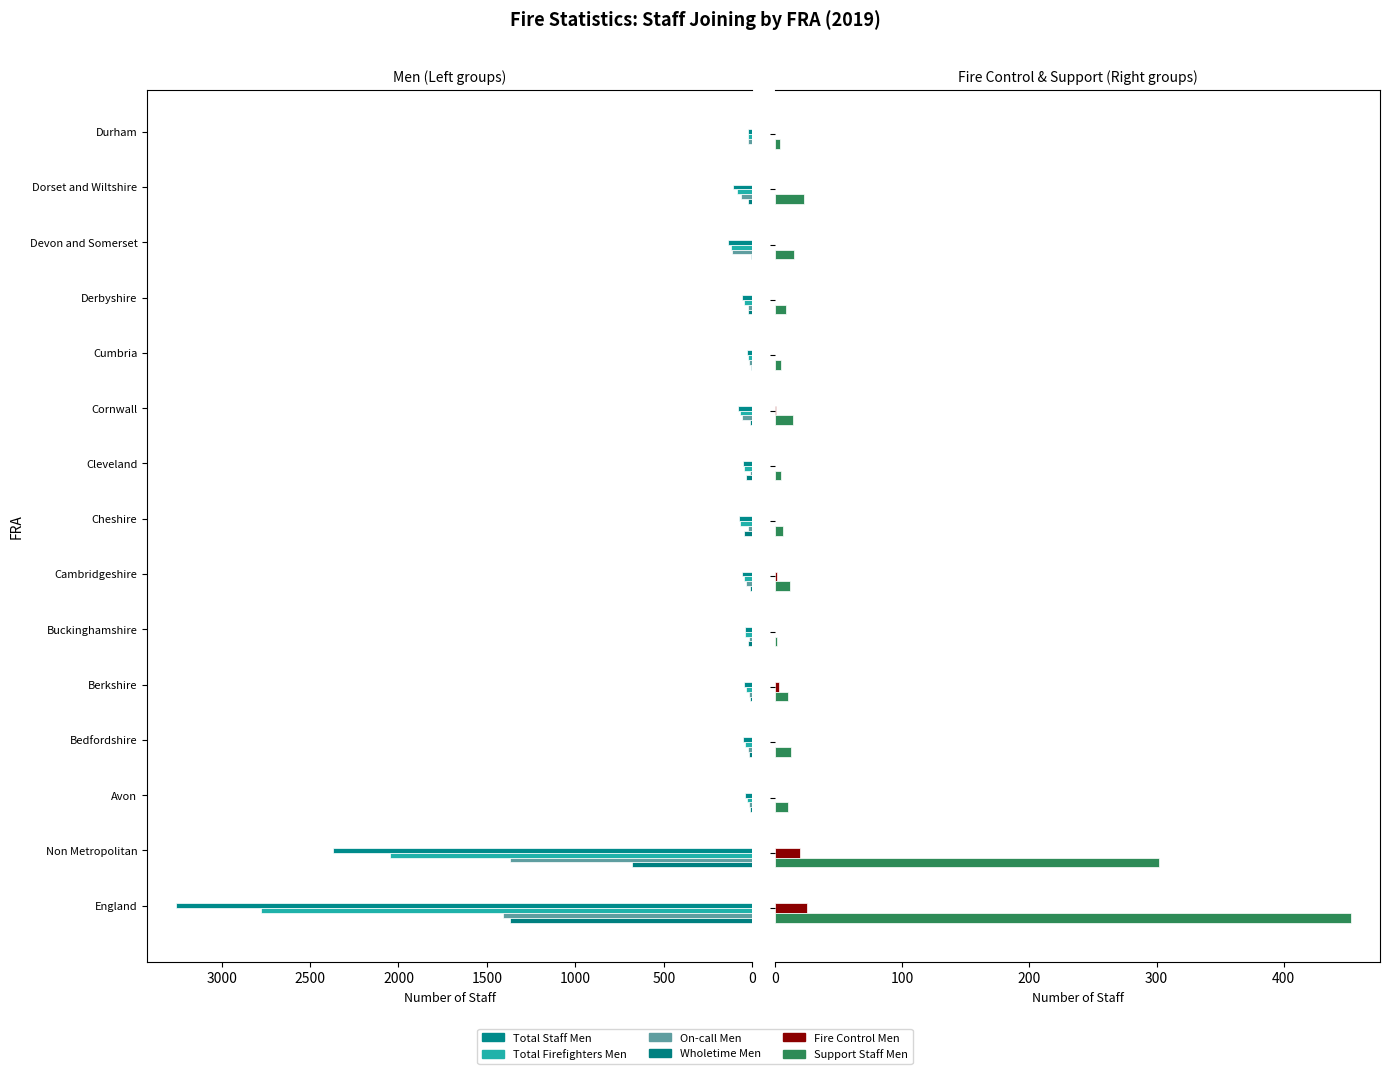

At 2000, list the series in order from smallest to largest.

Fire Control Men, Support Staff Men, Wholetime Men, On-call Men, Total Firefighters Men, Total Staff Men